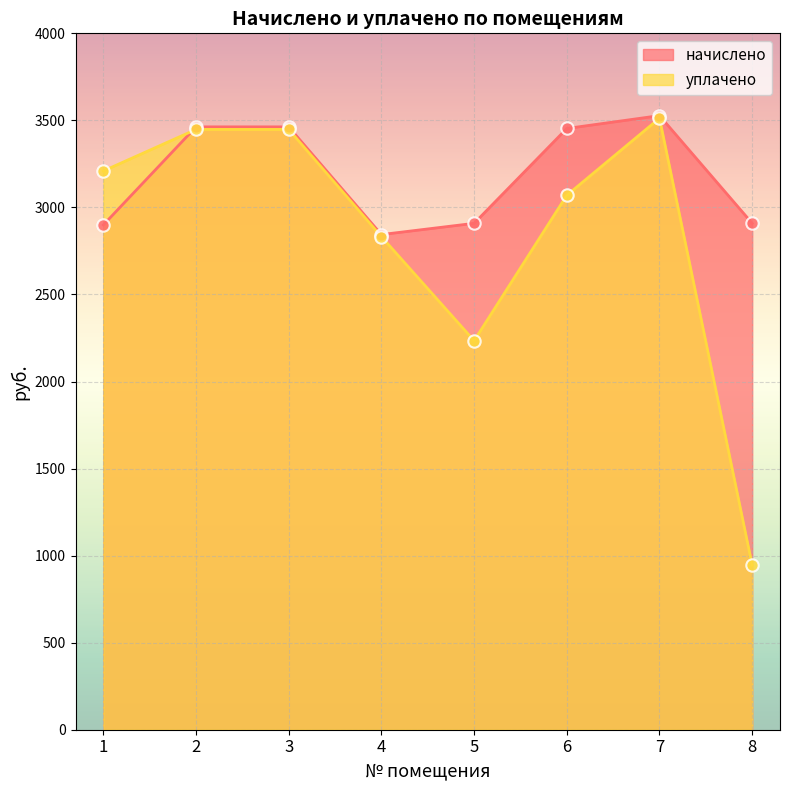

At which category is the sum across all series the highest?

7